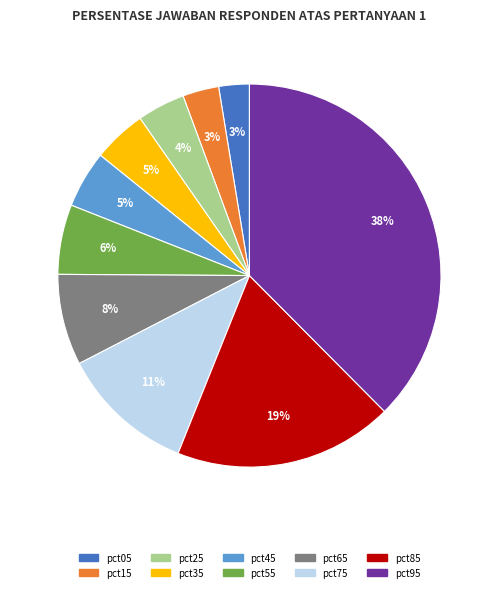

Between pct05 and pct35, which is larger?

pct35